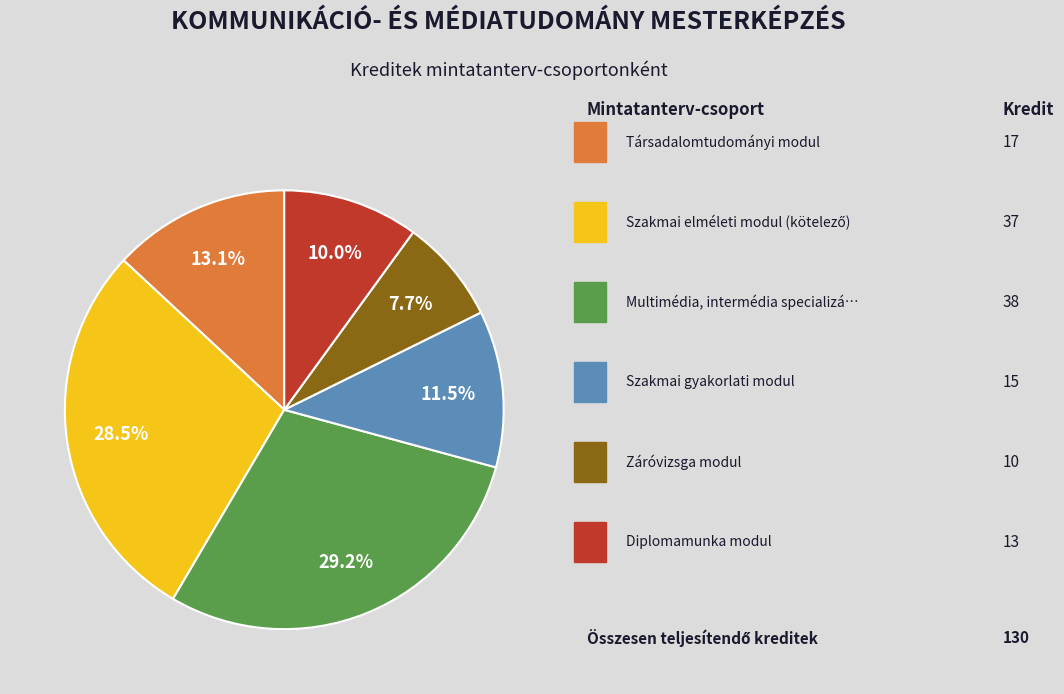

Is there a majority slice in this chart?

No